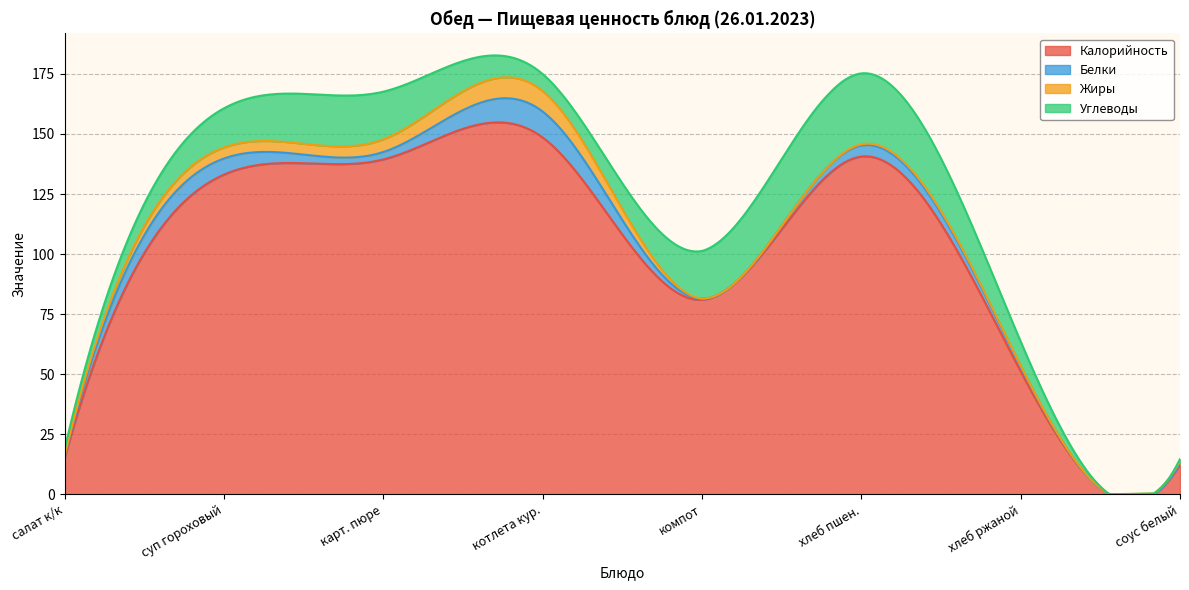

What is the difference between the second highest and minimum values in the Калорийность series?

154.8